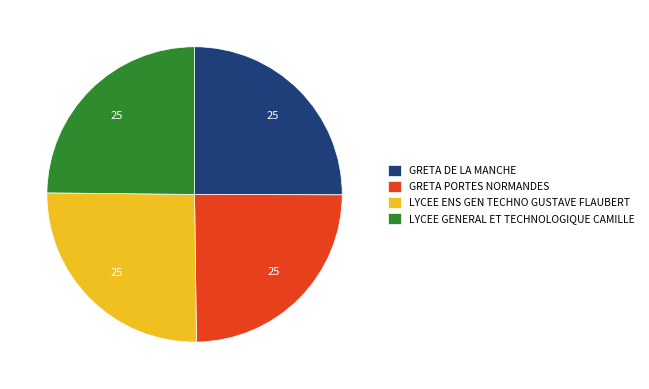

Between LYCEE ENS GEN TECHNO GUSTAVE FLAUBERT and GRETA PORTES NORMANDES, which is larger?

LYCEE ENS GEN TECHNO GUSTAVE FLAUBERT